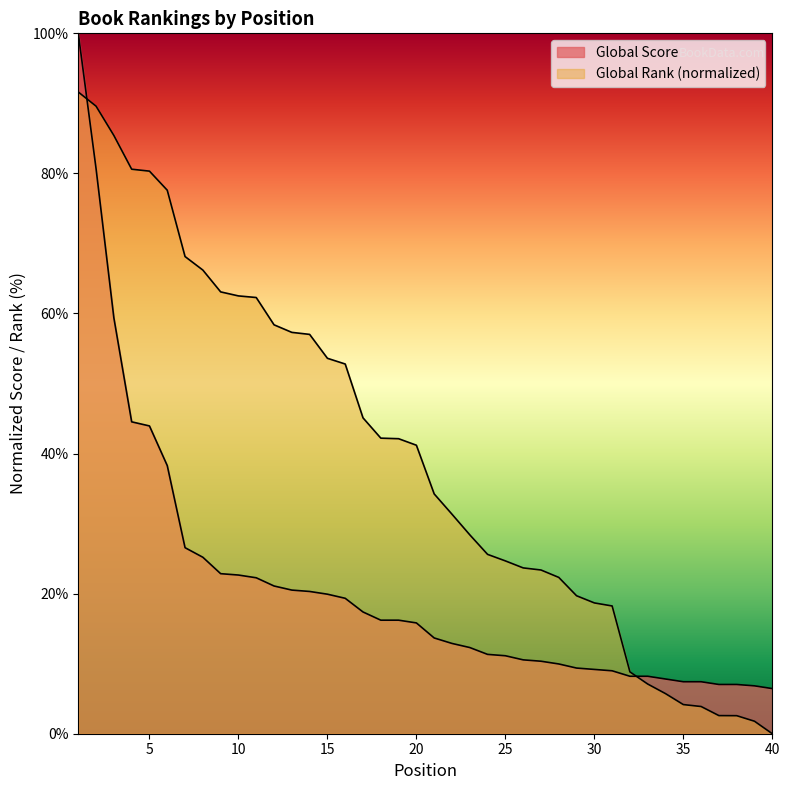

The Global Rank series shows 31.3 at 22. True or false?

True